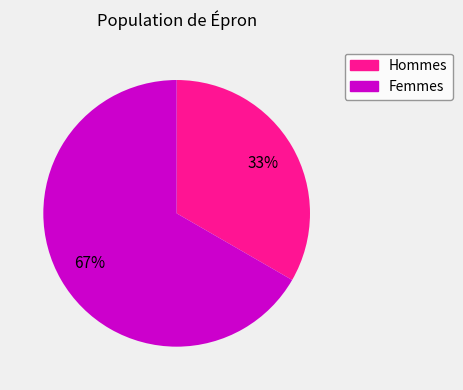

Does any single category account for the majority?

Yes